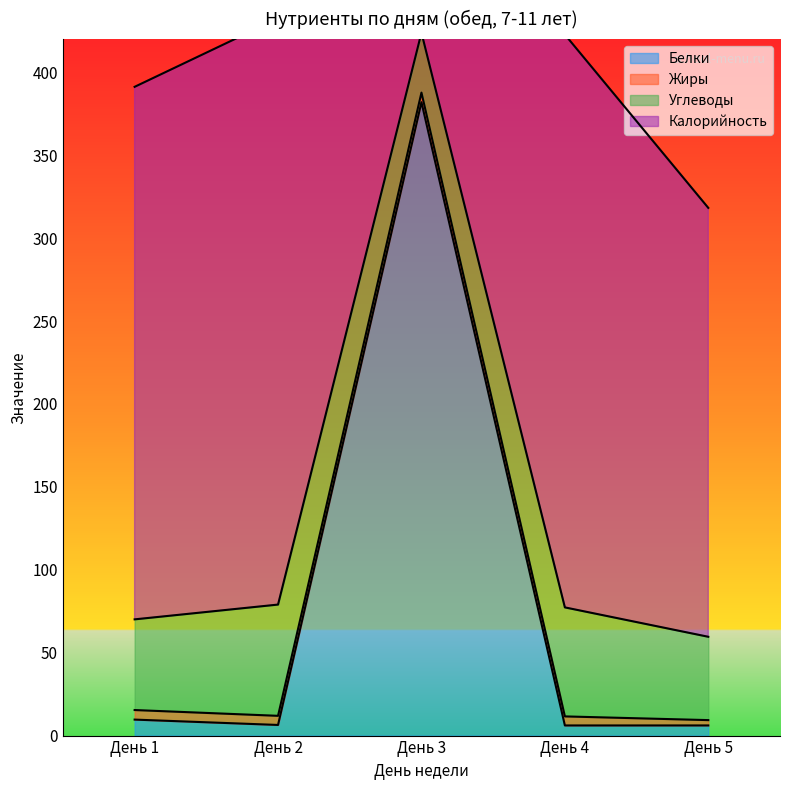

Which series changed the most between День 2 and День 3?

Белки